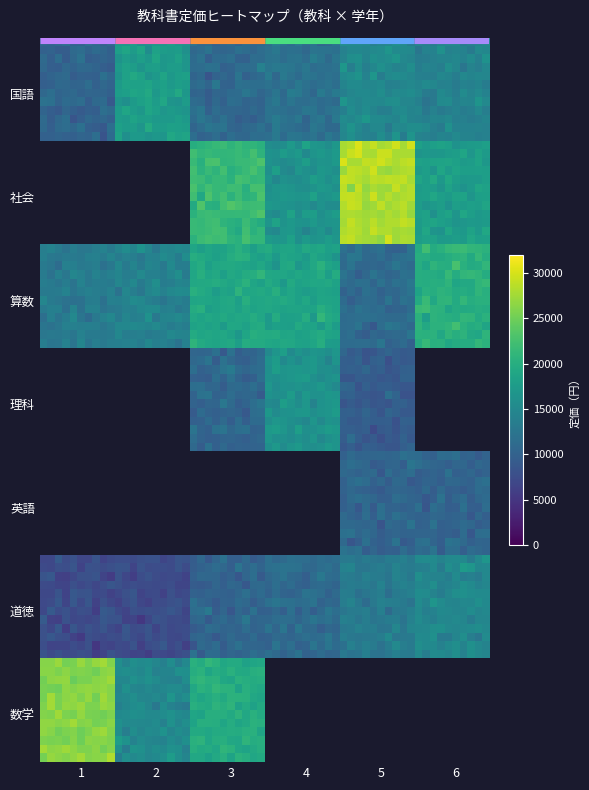

What is the total value across all series at 算数?

96456